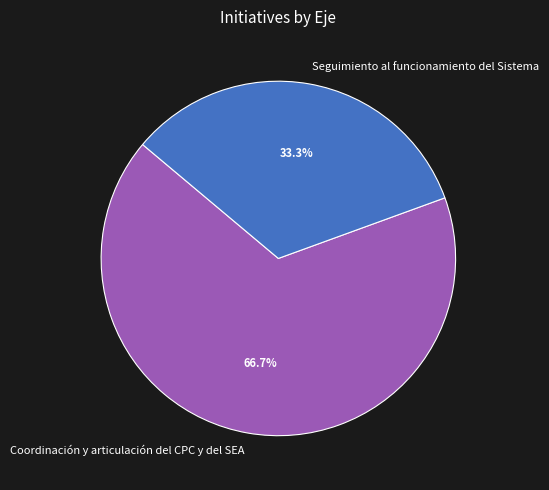

Is there a majority slice in this chart?

Yes